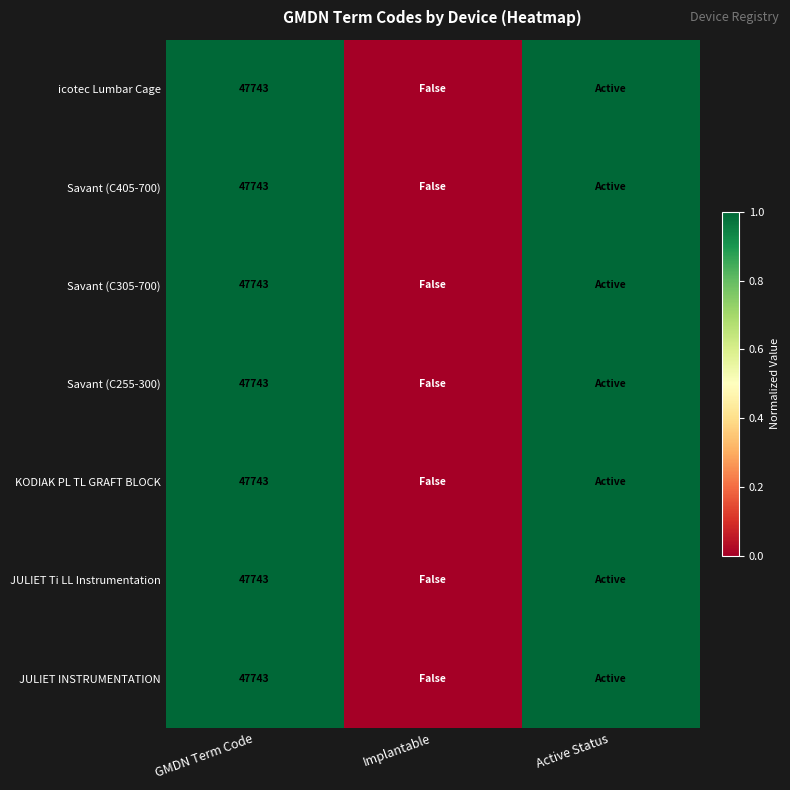

Is it true that KODIAK PL TL GRAFT BLOCK equals 47743 at GMDN Term Code?

True